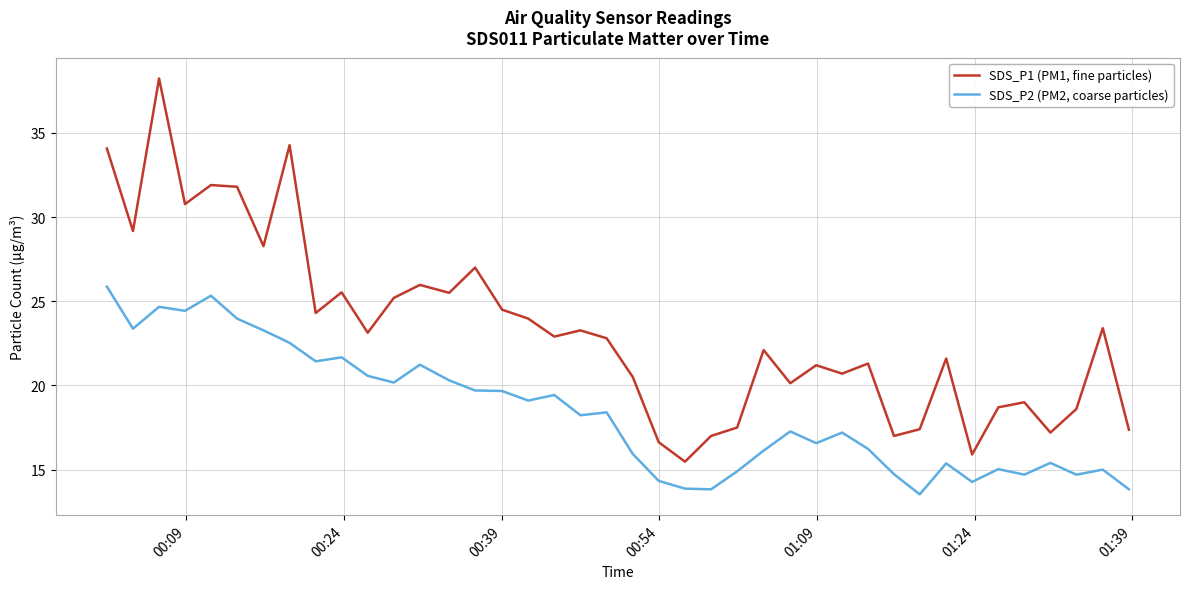

What is the maximum value for SDS_P1 (PM1, fine particles)?

38.2